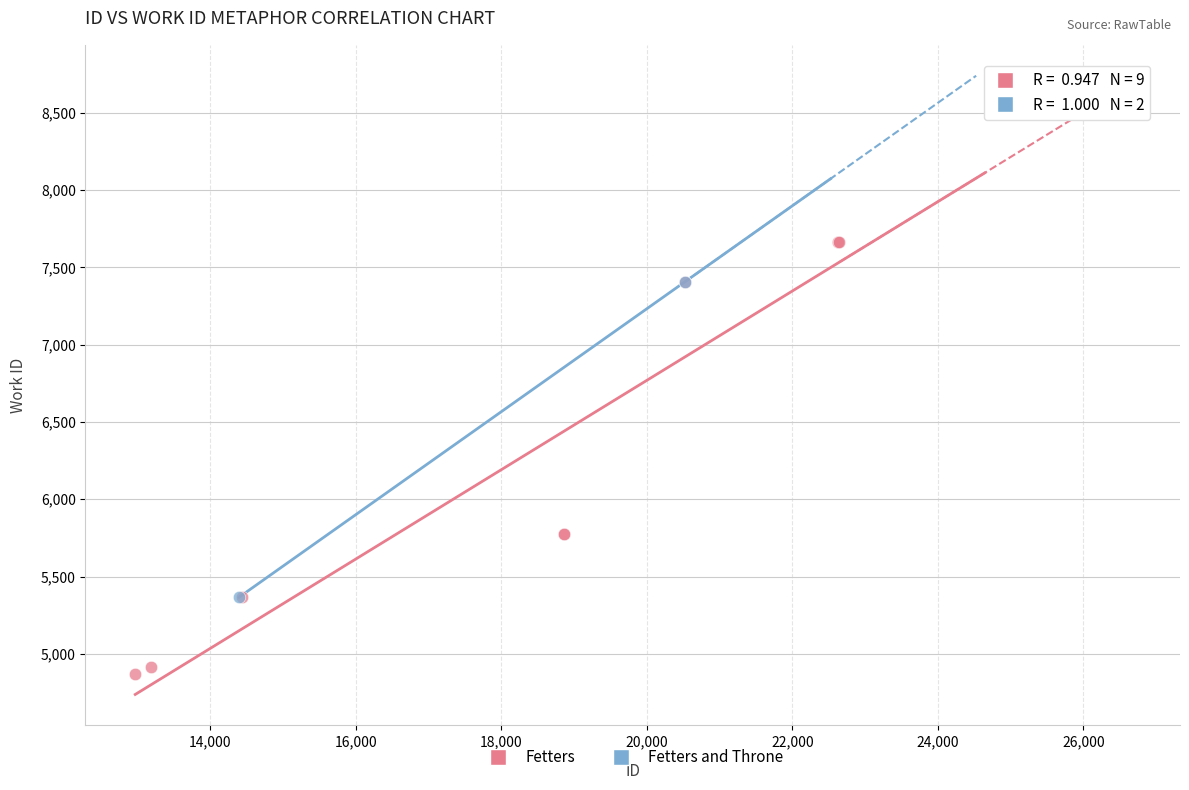

What are all the series names shown in the legend?

Fetters, Fetters and Throne